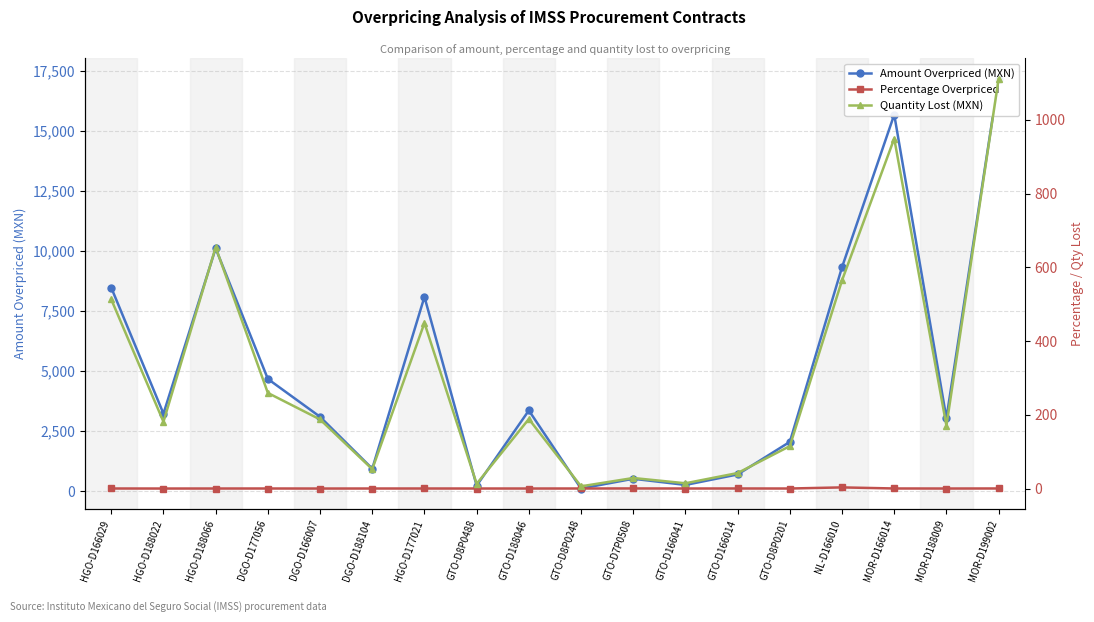

The quantityLostMxIMSS series shows 50.5 at GTO-D7P0508. True or false?

False